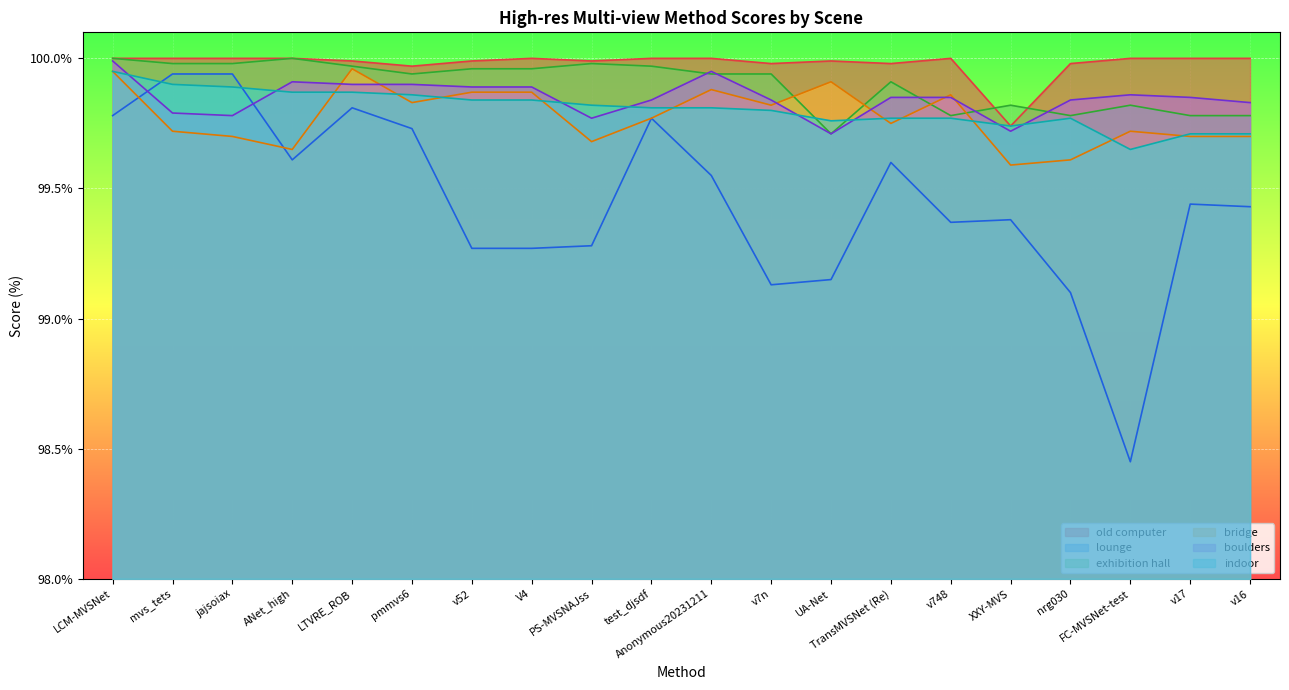

How many interior local valleys does the lounge series have?

4